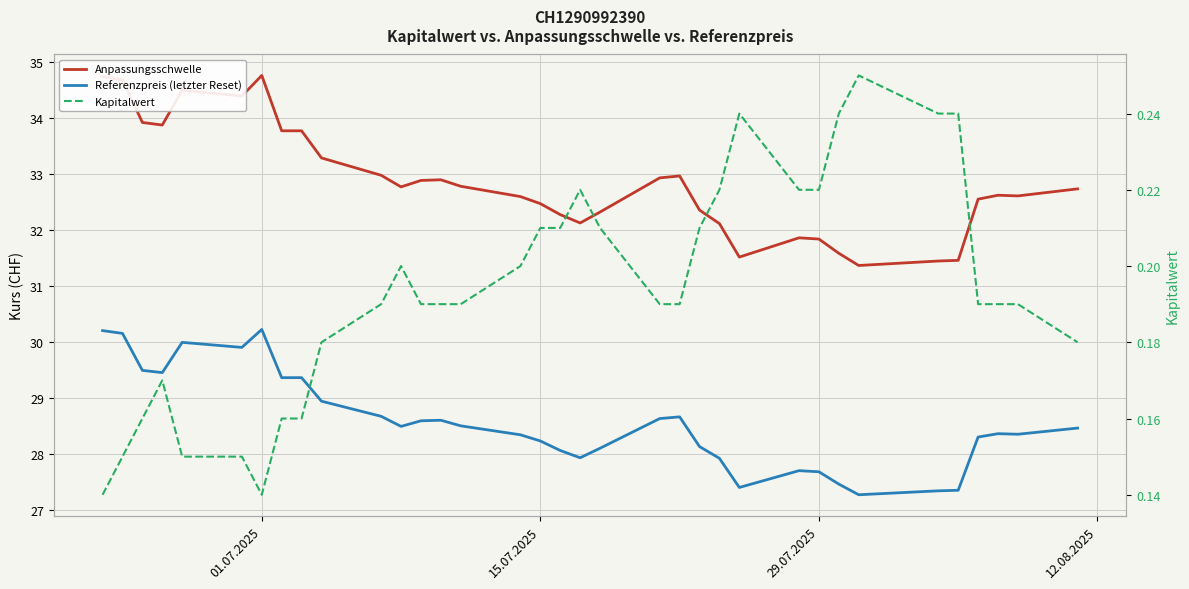

At which label does Anpassungsschwelle reach its peak?

01.07.2025